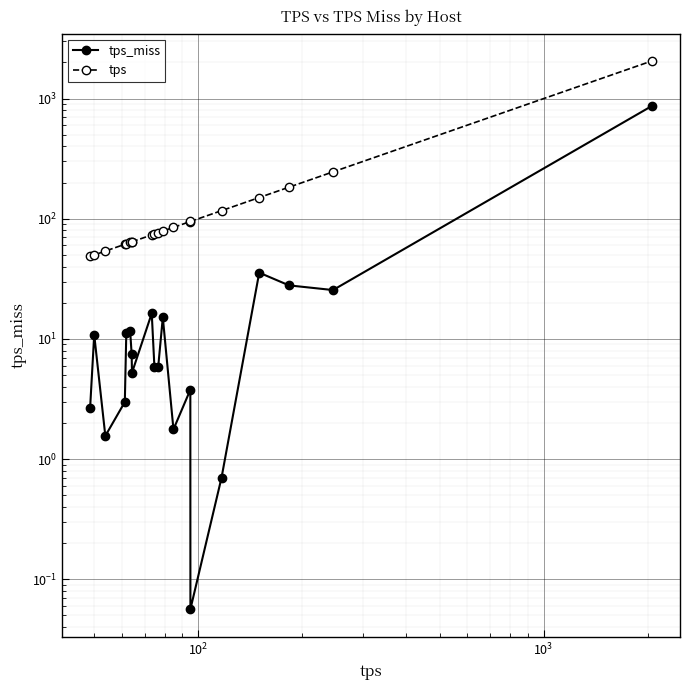

True or false: tps has more than 2 points higher than both neighbors.

False